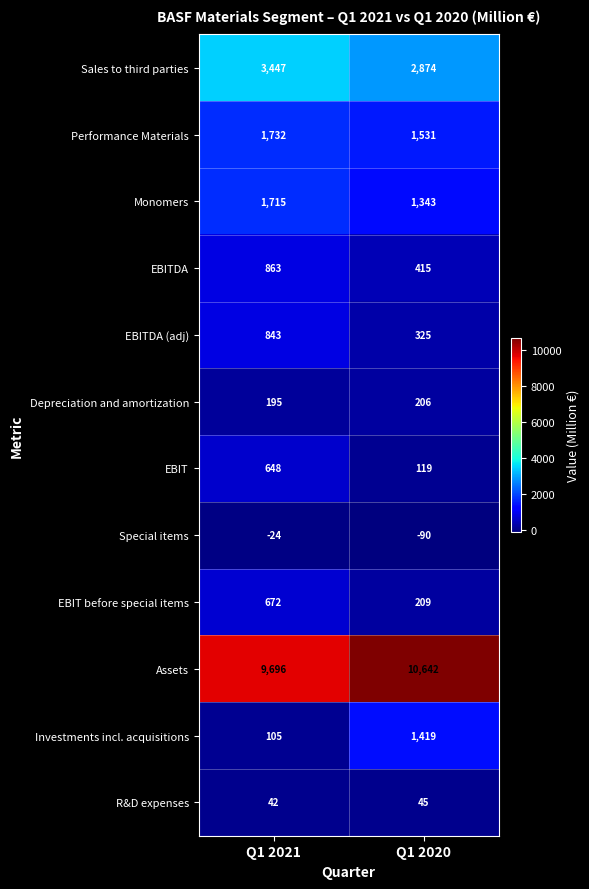

Reading right to left, extract all data points from this chart.

Sales to third parties: 2874	3447
Performance Materials: 1531	1732
Monomers: 1343	1715
EBITDA: 415	863
EBITDA (adj): 325	843
Depreciation and amortization: 206	195
EBIT: 119	648
Special items: -90	-24
EBIT before special items: 209	672
Assets: 10642	9696
Investments incl. acquisitions: 1419	105
R&D expenses: 45	42